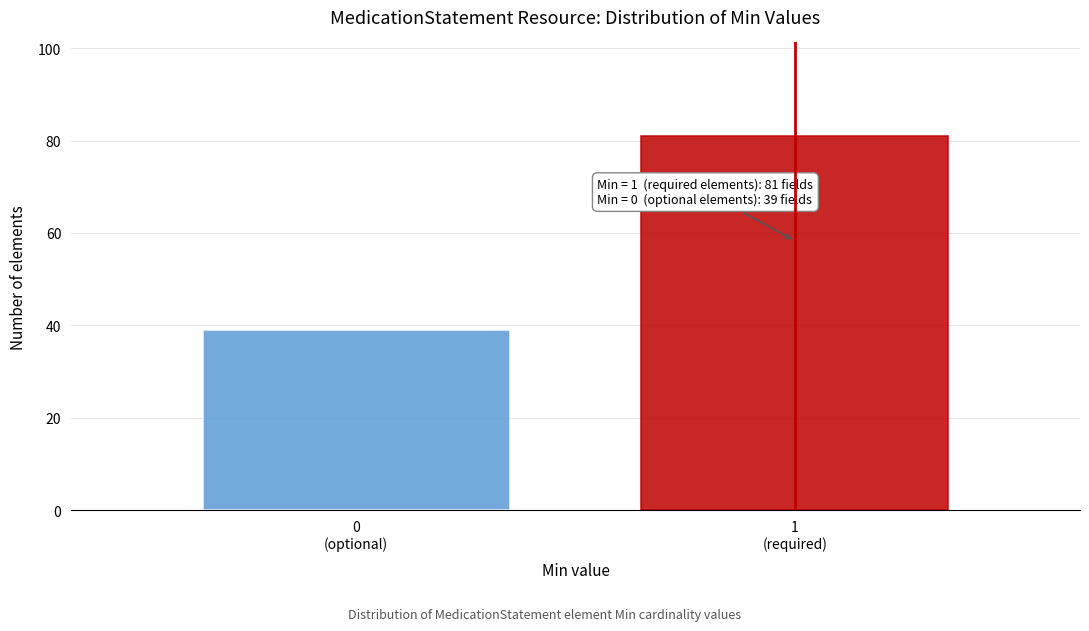

Reading right to left, list all the values displayed in this chart.

81	39